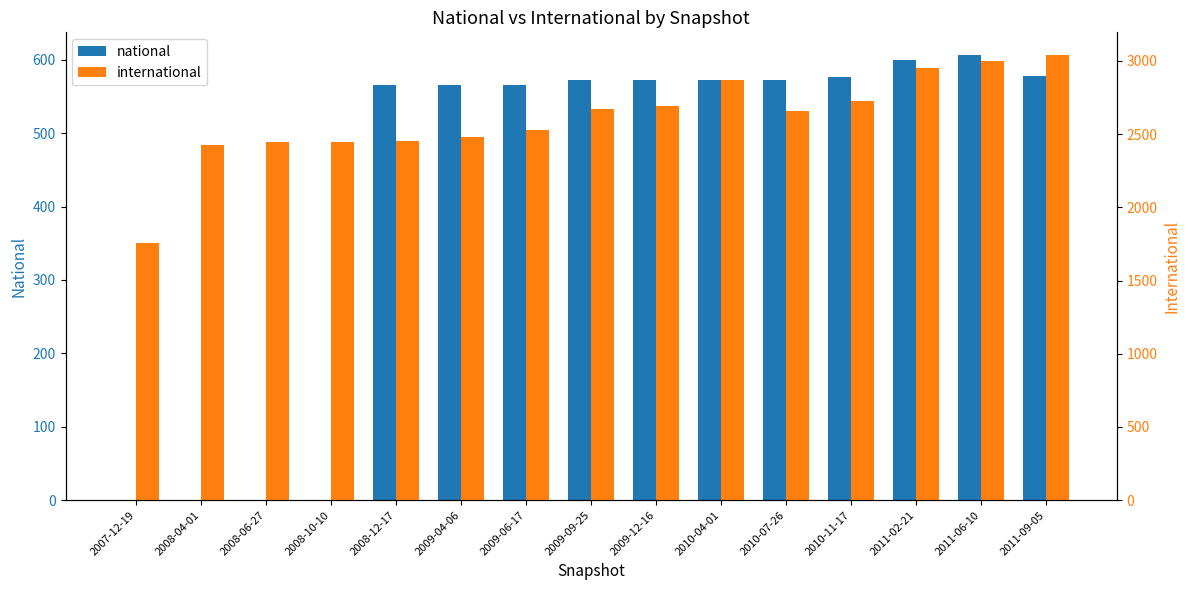

What is the difference between the maximum and minimum values in the national series?

607